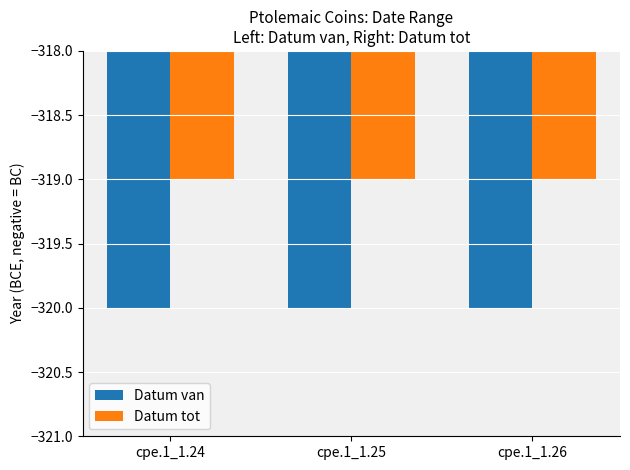

What is the maximum value for Datum van?

-320